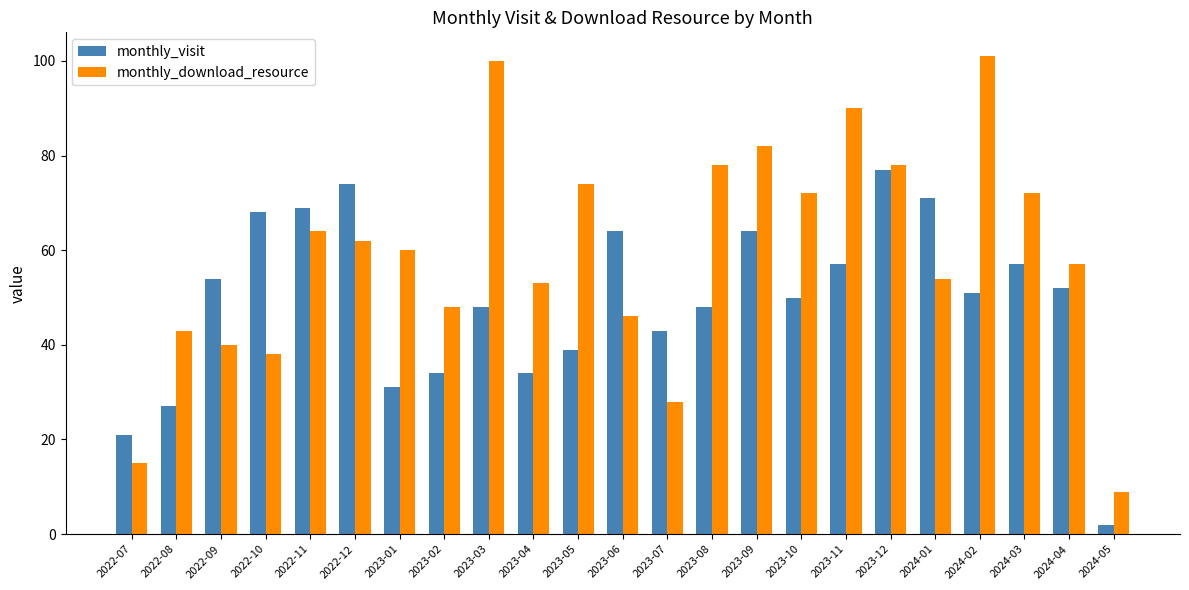

What are all the series names shown in the legend?

monthly_visit, monthly_download_resource